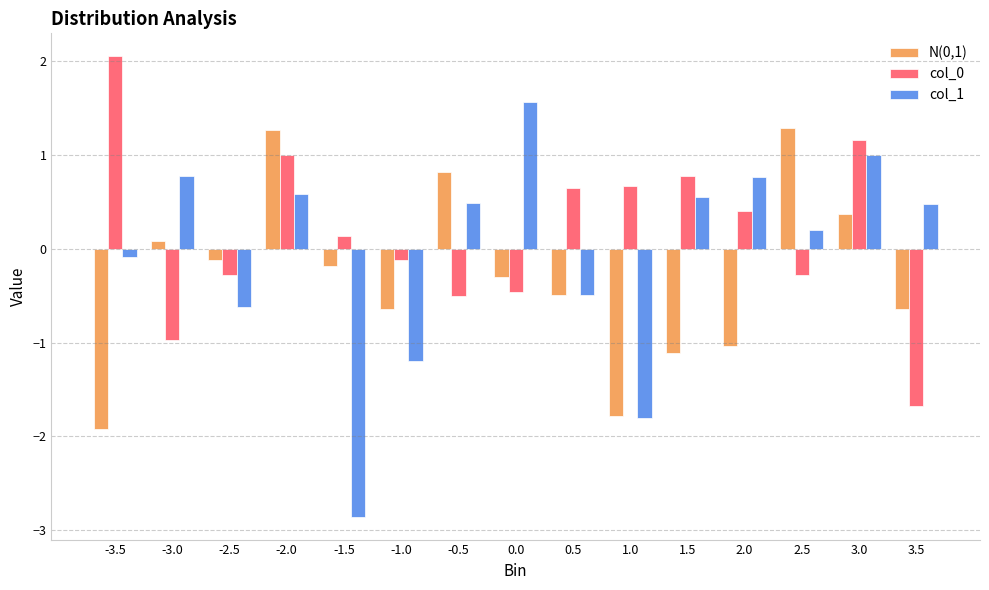

What is the label of the 4th bar from the left?

-2.0